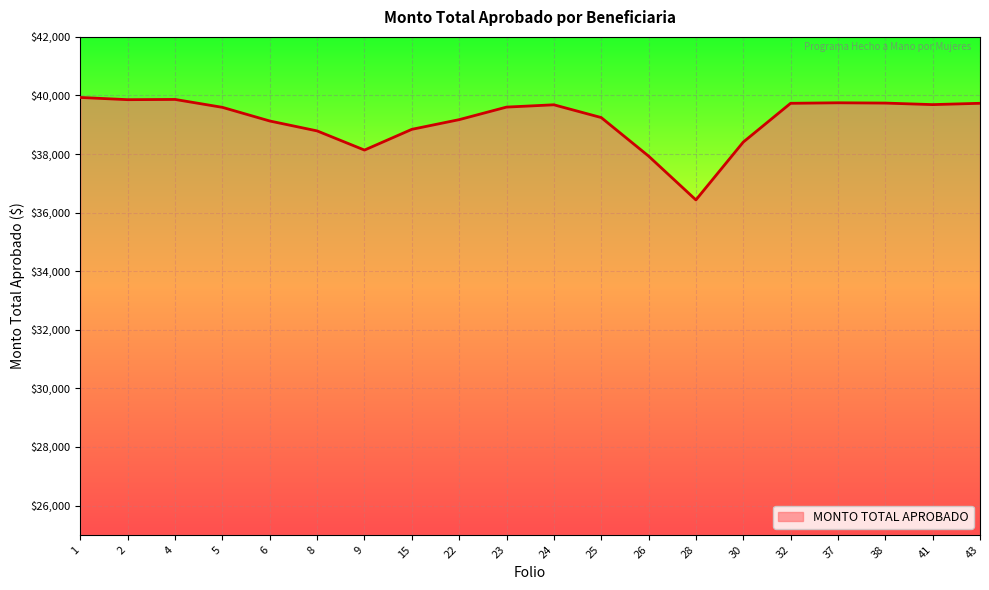

What is the difference between the second highest and second lowest values?

1933.5